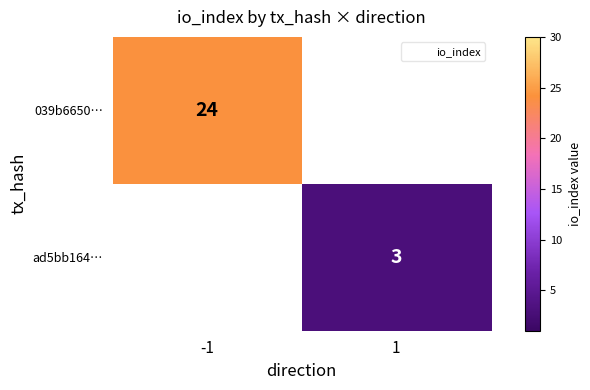

Rank the series by their average value, from highest to lowest.

039b6650…, ad5bb164…